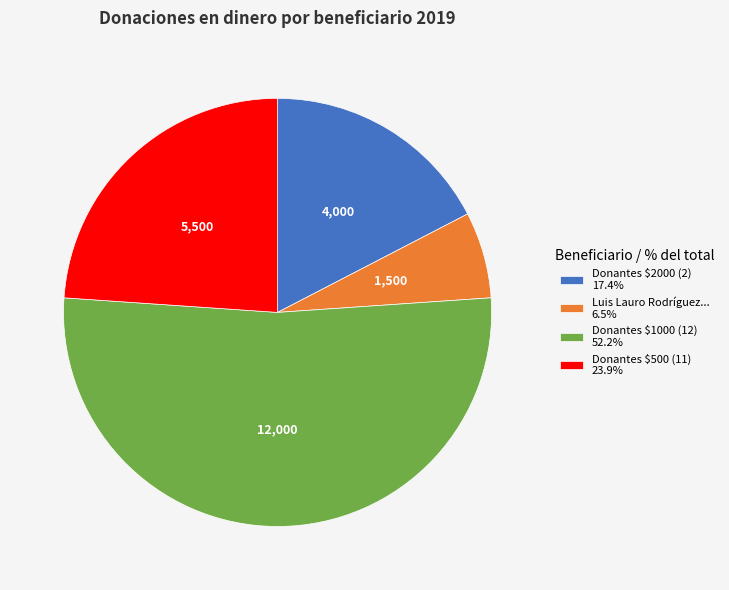

Is there any slice that represents more than half of the pie?

Yes